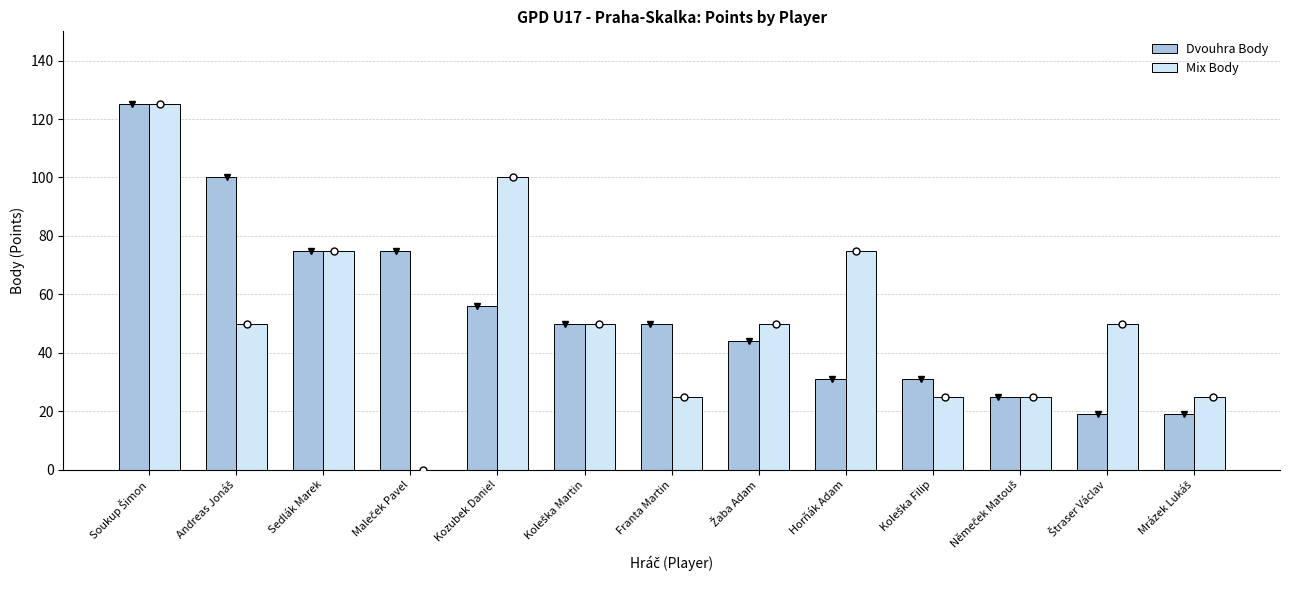

What is the highest value of the Dvouhra Body series?

125